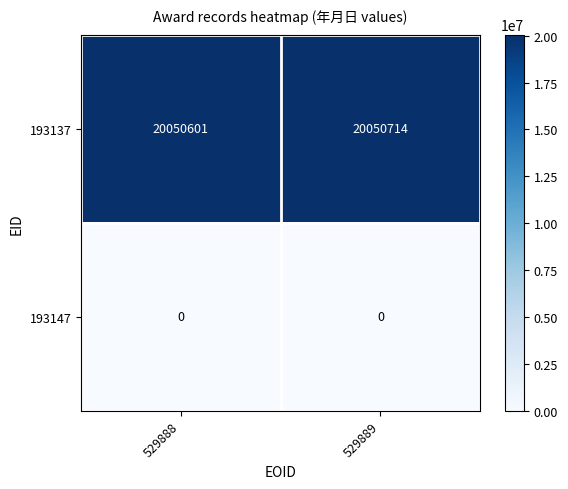

Reading left to right, what are all the values shown in this chart?

193137: 20050601	20050714
193147: 0	0